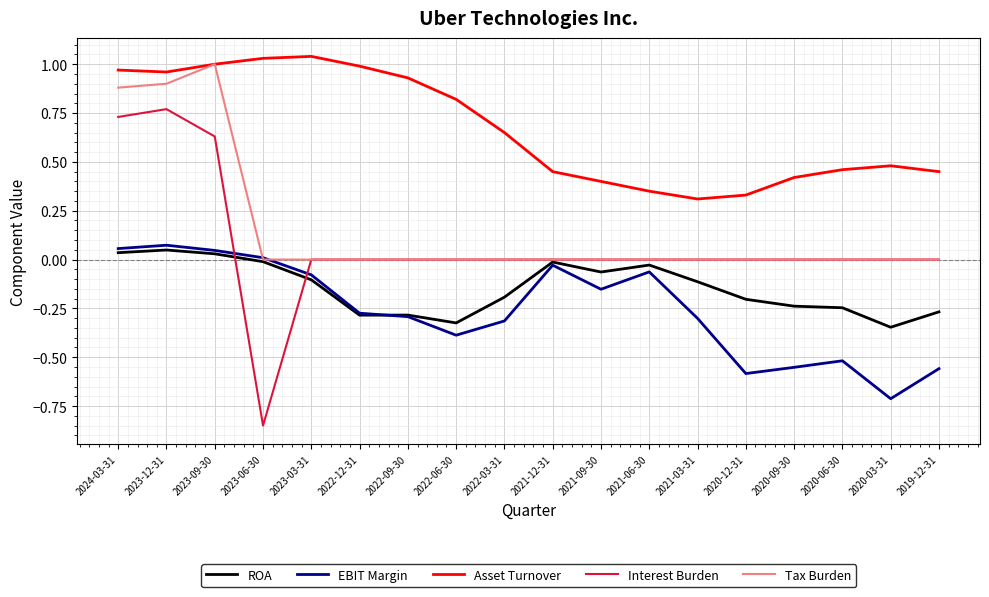

What position from the right is 2022-03-31?

10